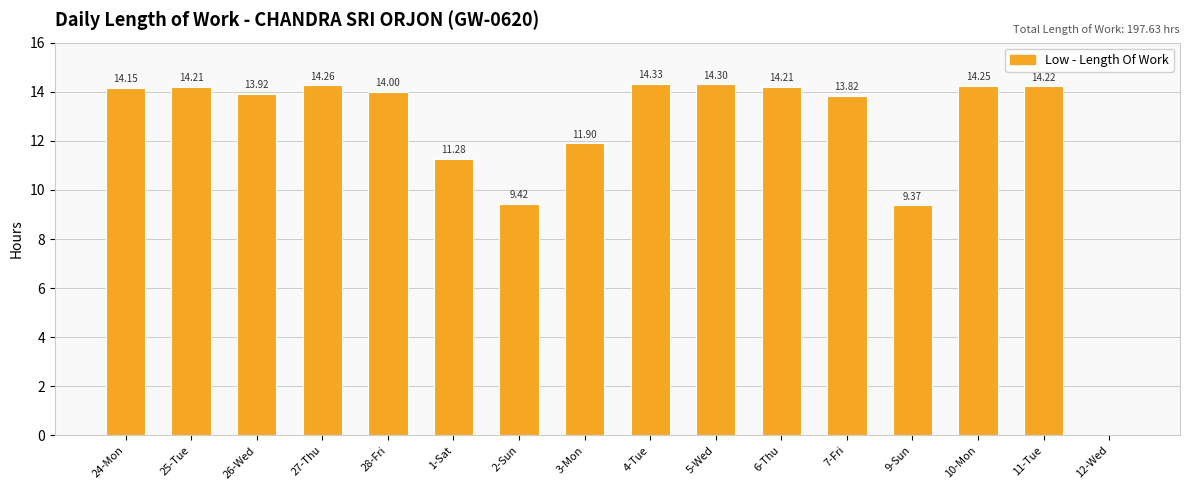

Between 28-Fri and 4-Tue, which is larger?

4-Tue